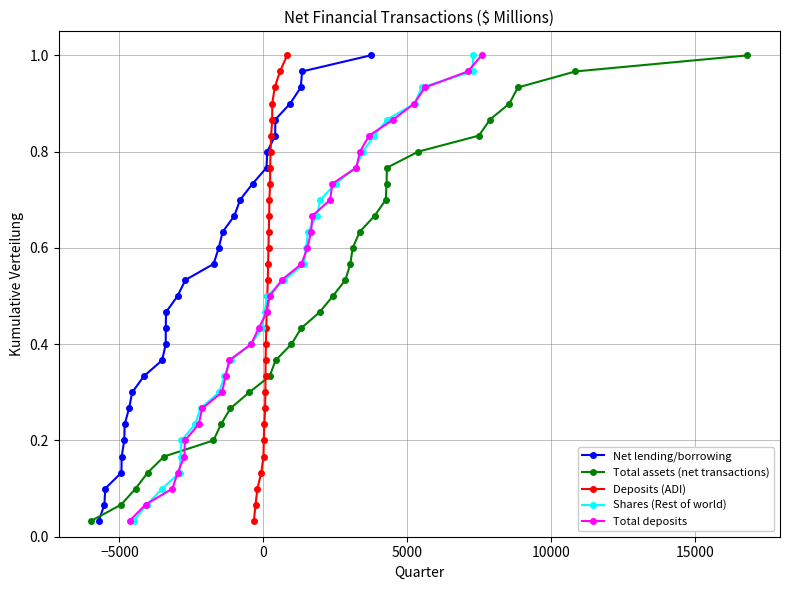

What is the difference between the second highest and minimum values in the Shares (Rest of world) series?

0.9